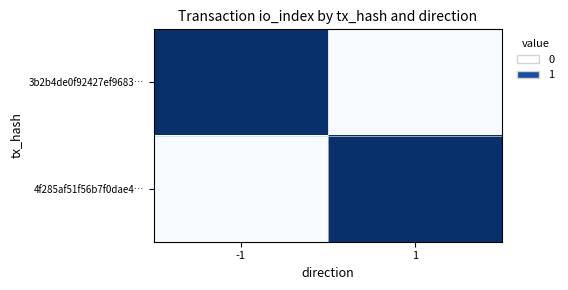

Rank the series by their maximum value, from highest to lowest.

3b2b4de0f92427ef9683…, 4f285af51f56b7f0dae4…